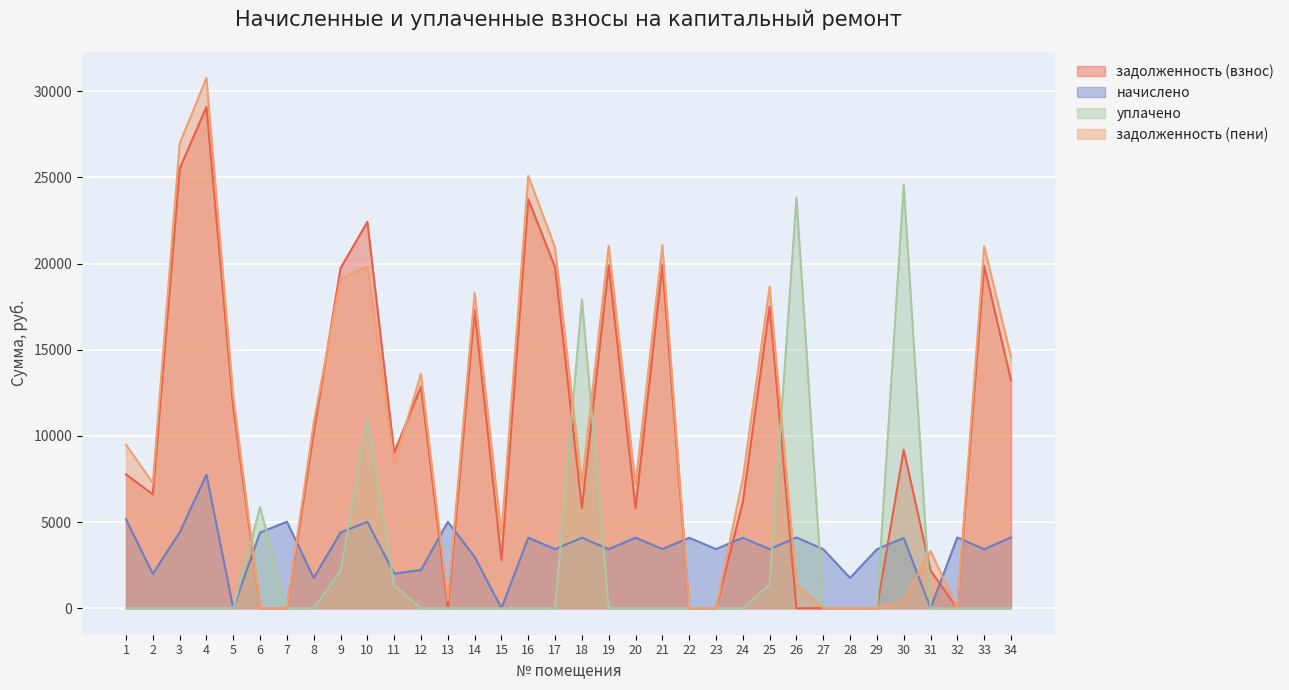

The задолженность (взнос) series shows 7768.6 at 1. True or false?

True